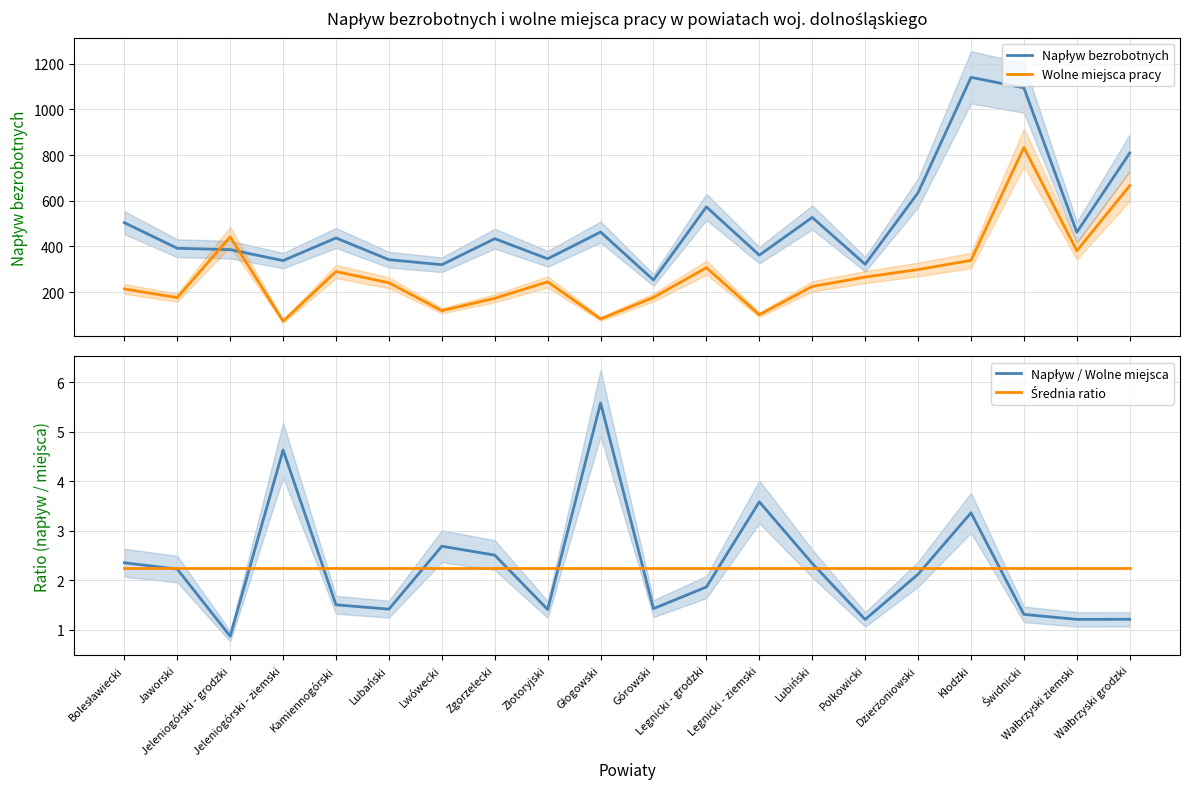

What is the lowest value of the Napływ / Wolne miejsca series?

0.9